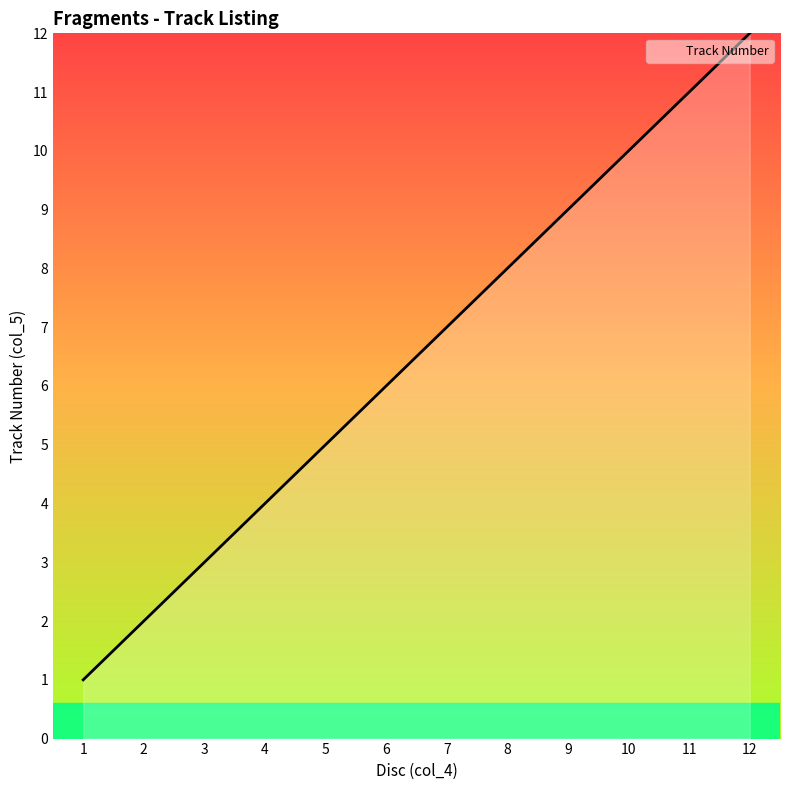

At which label is the value closest to 6?

6